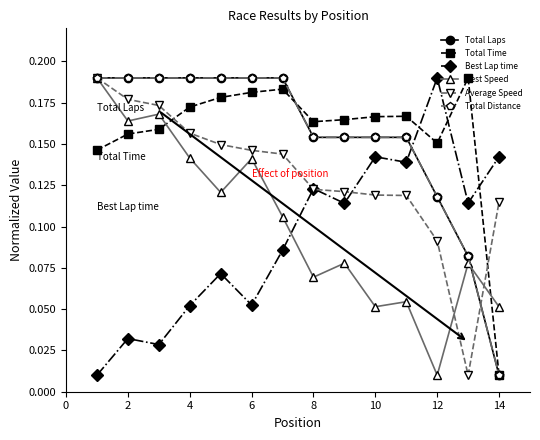

Does the chart have visible grid lines?

No